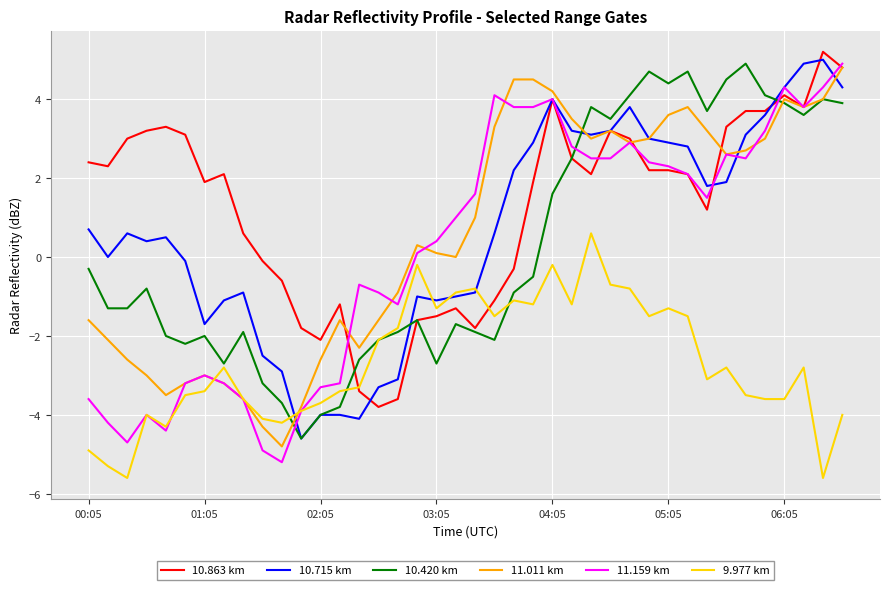

Does the chart display data point markers on the line(s)?

No